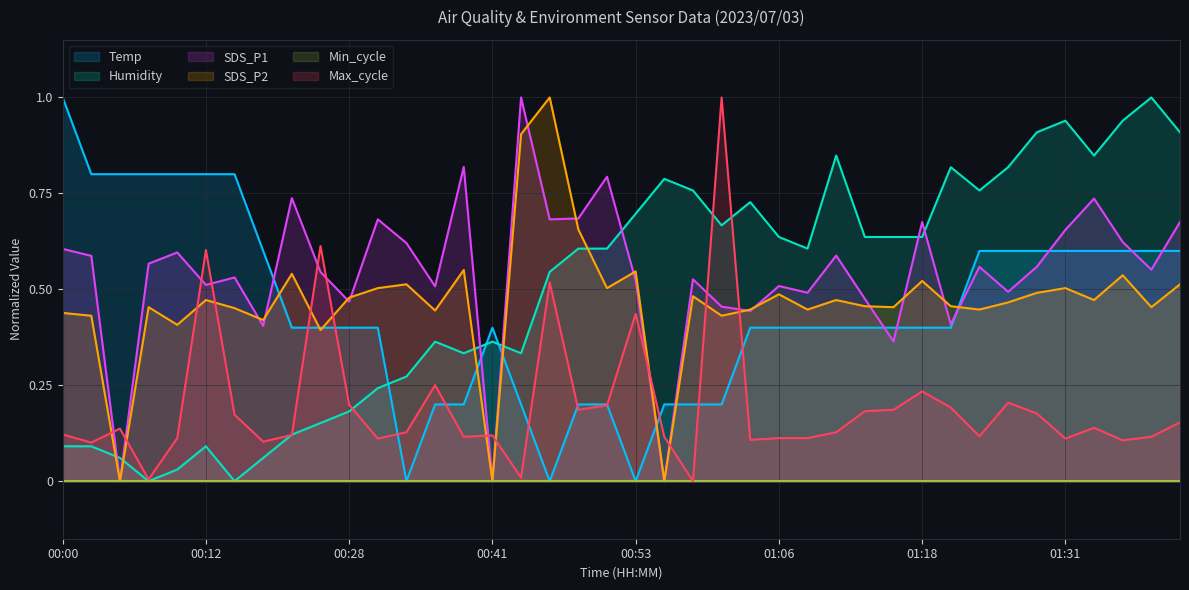

At which label is SDS_P1 closest to 0?

00:05